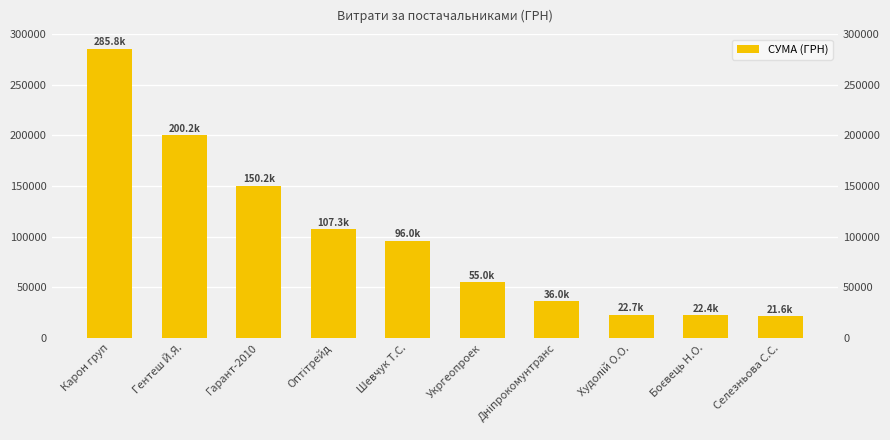

What is the label of the 10th bar from the right?

Карон груп